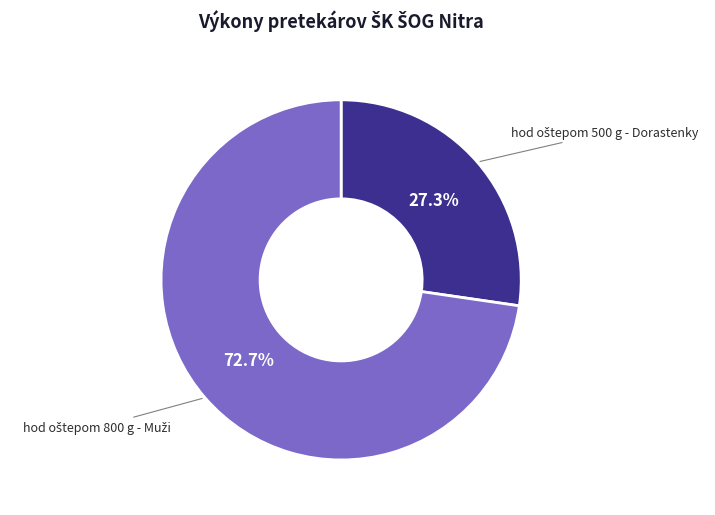

Is there any slice that represents more than half of the pie?

Yes